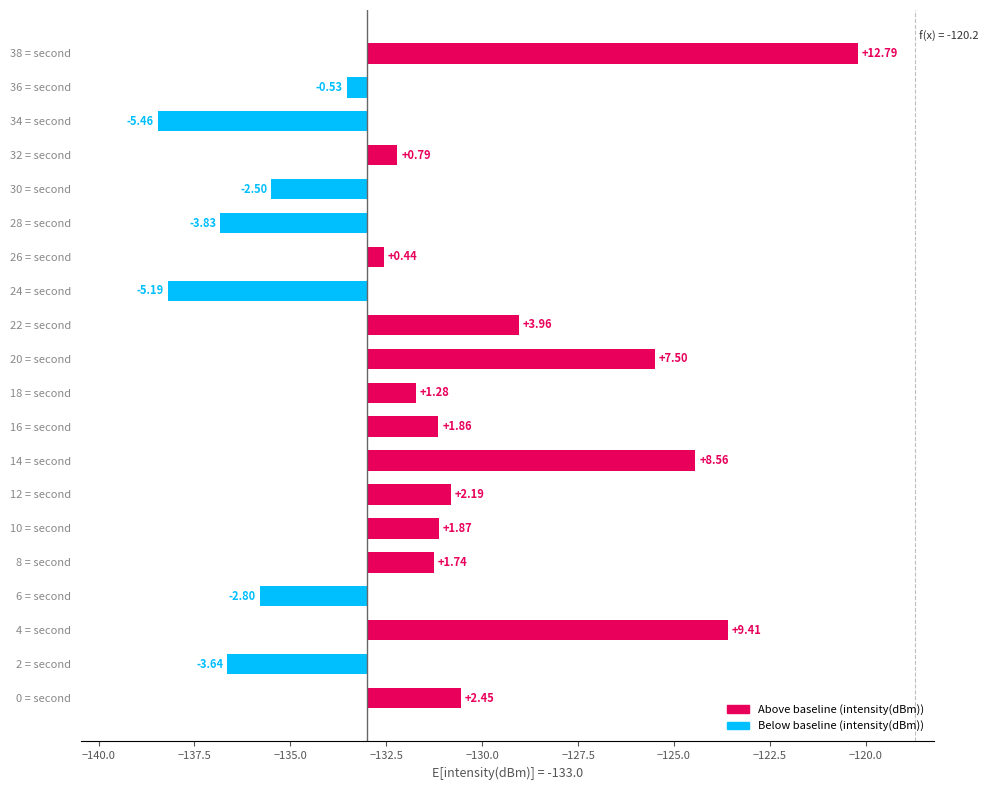

What is the sum of the values at 14 = second and 2 = second?

4.9